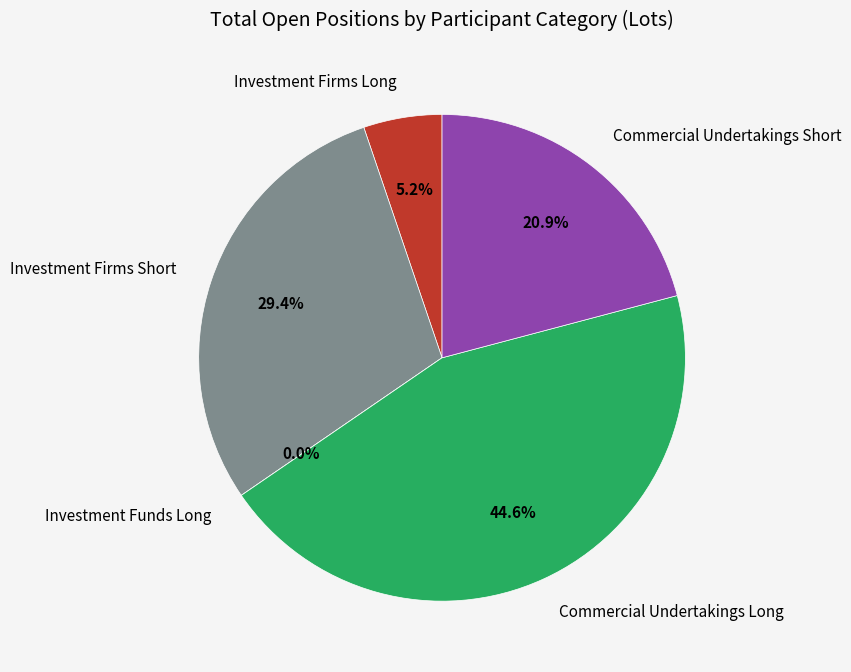

What is the change in value from Investment Firms Long to Commercial Undertakings Long?

+147553